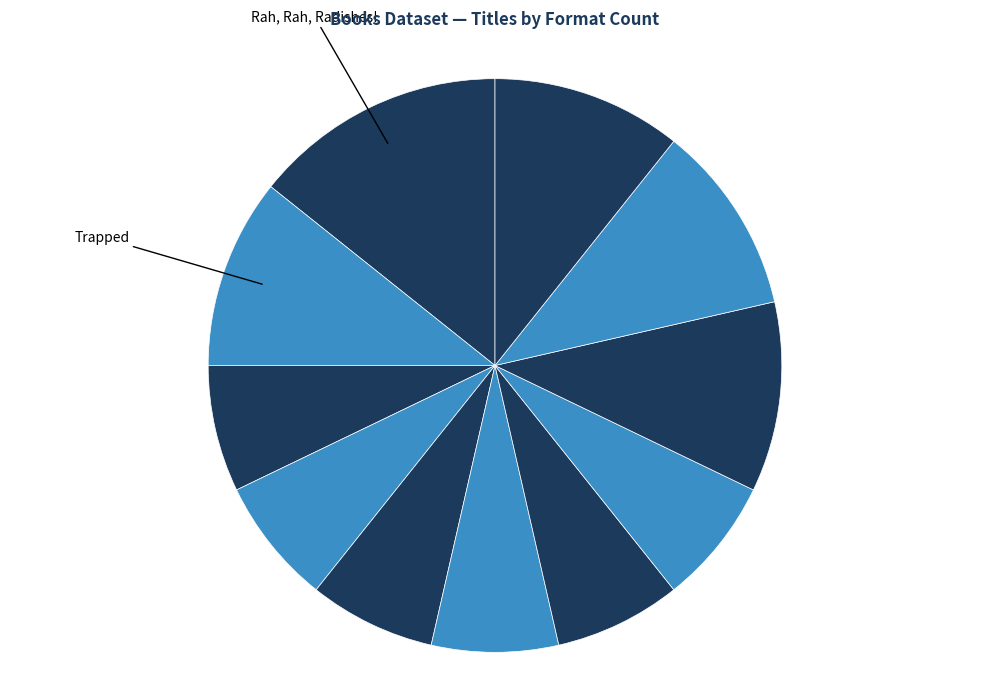

How many slices are in this pie chart?

11